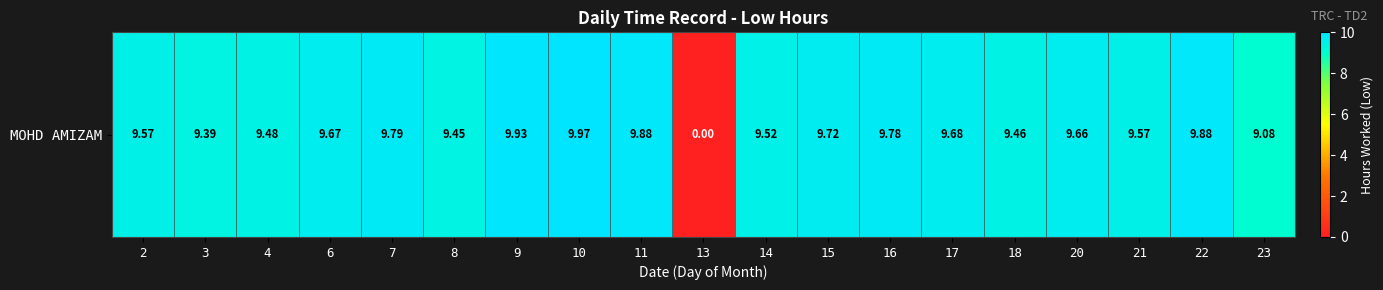

The value at 13 is 0.0. True or false?

True